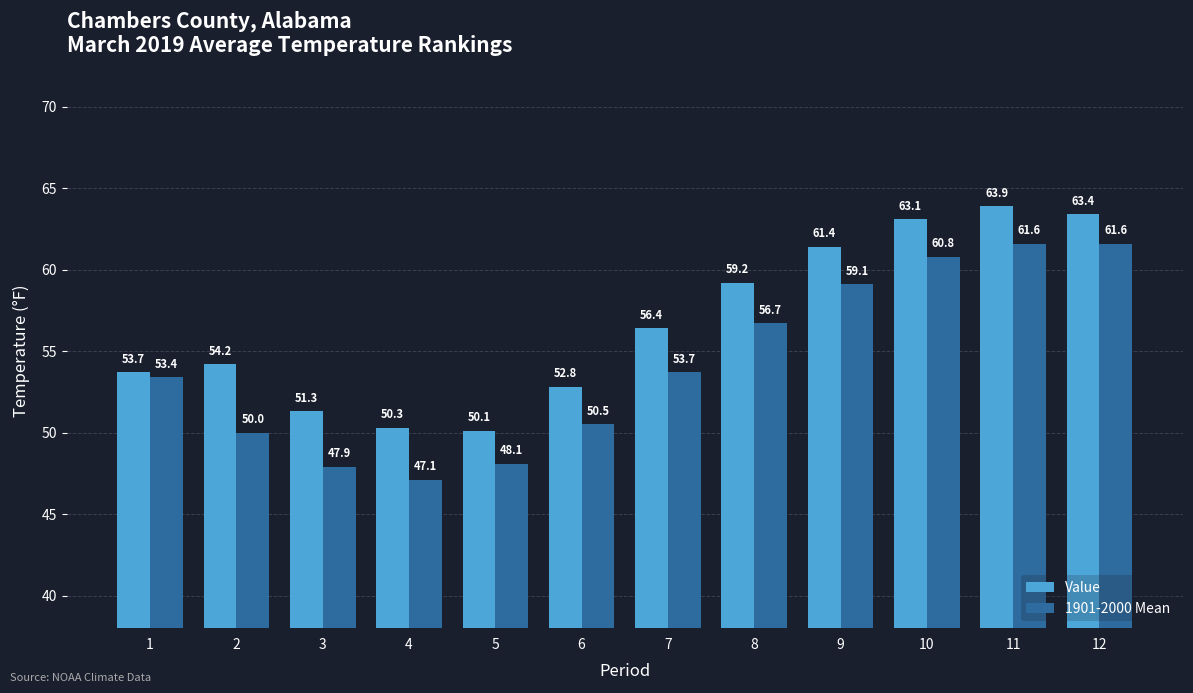

How many values in the Value series exceed 56?

6